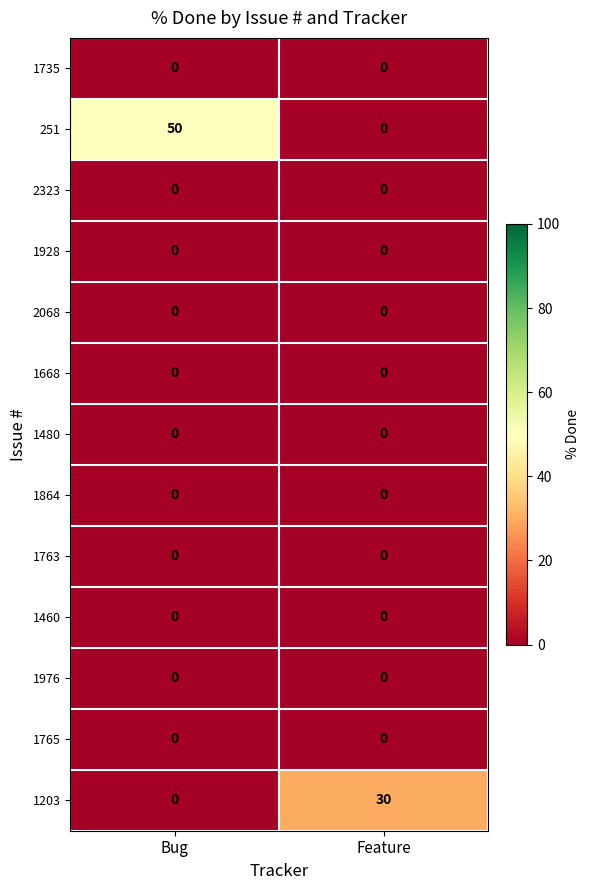

Which series has the largest total across all categories?

251